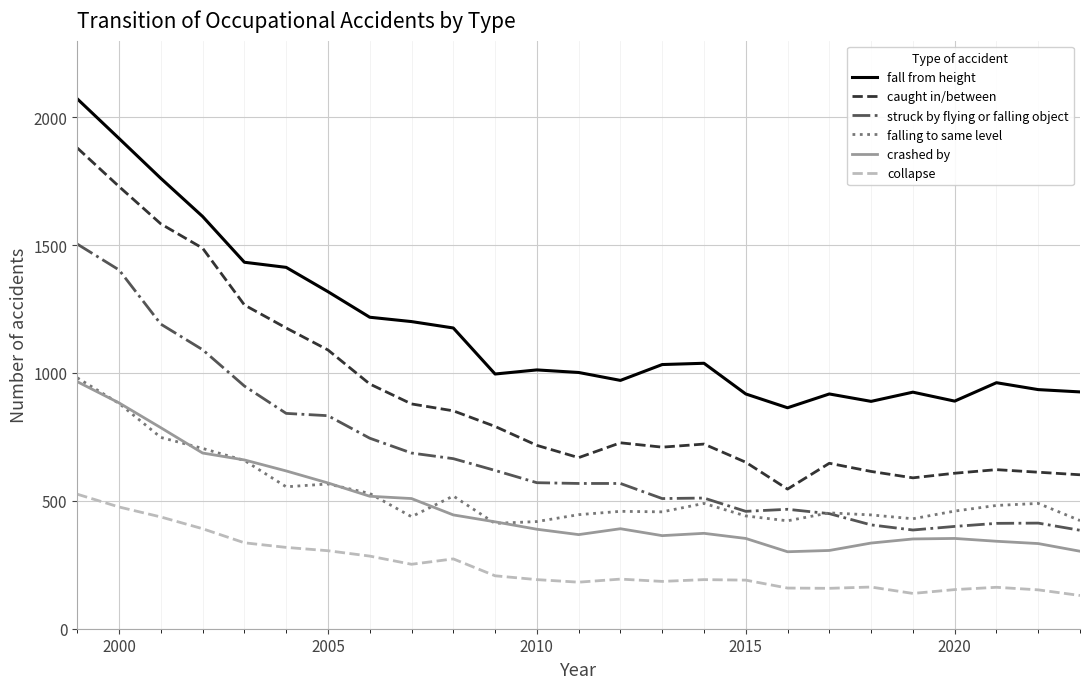

Which series has the largest range (max minus min)?

caught in/between